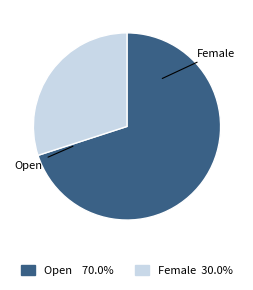

Which slice is the largest?

Open